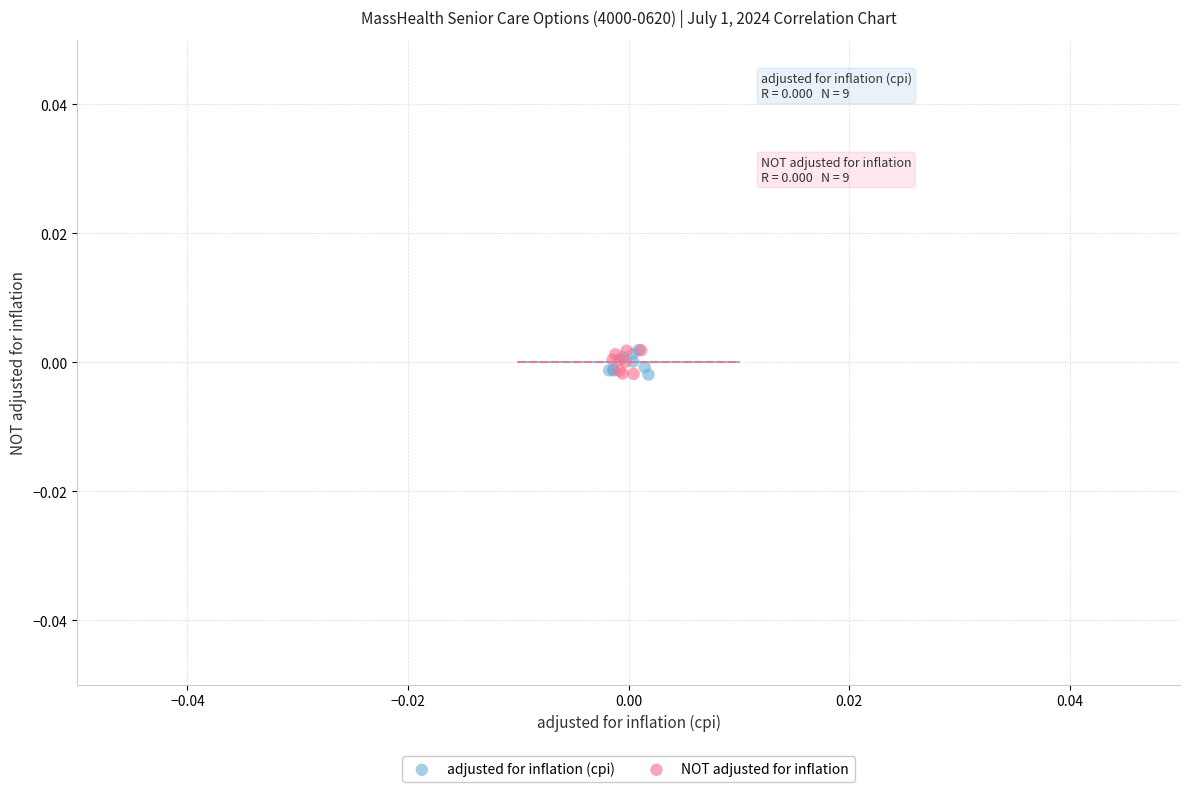

What are all the series names shown in the legend?

adjusted for inflation (cpi), NOT adjusted for inflation